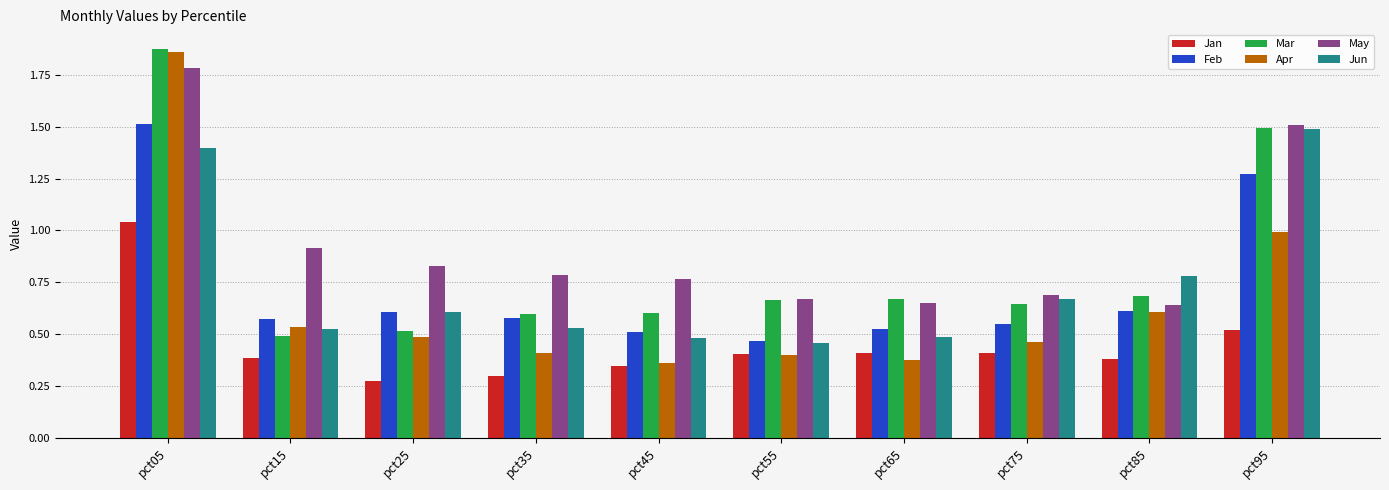

What is the highest value of the May series?

1.8